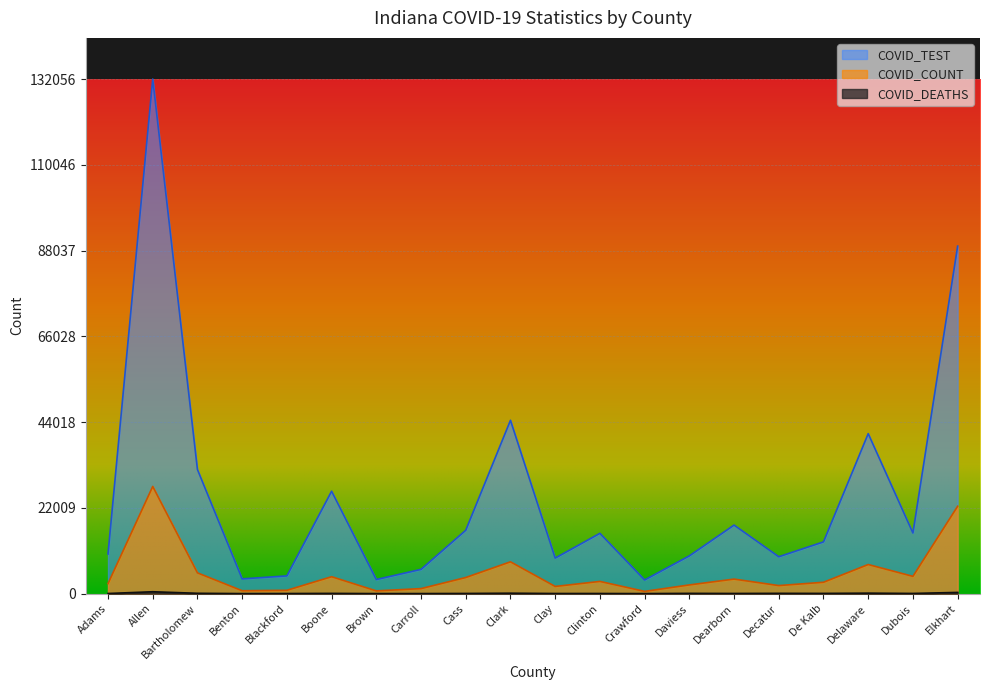

How many values in the COVID_DEATHS series exceed 47?

9